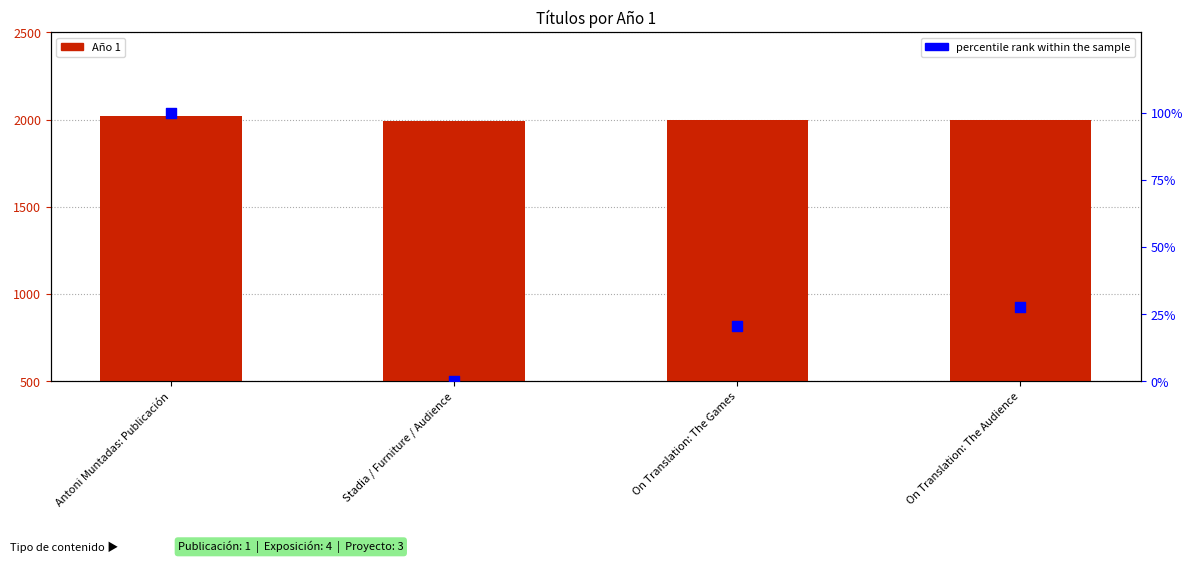

Which series contains the lowest Y value?

percentile rank within the sample